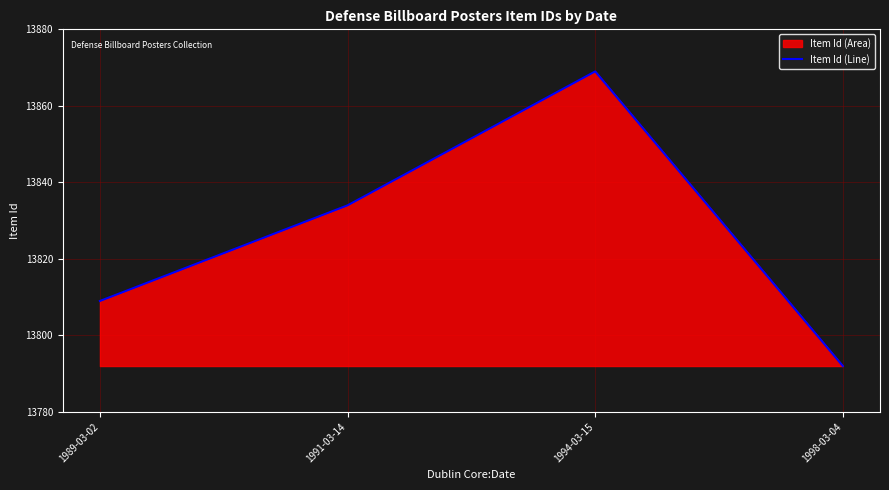

What is the change in value from 1989-03-02 to 1991-03-14?

+25